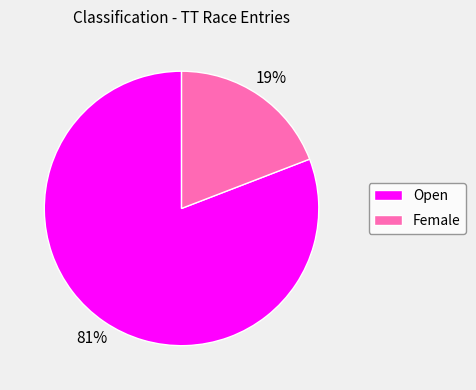

Which category has the biggest portion of the pie?

Open